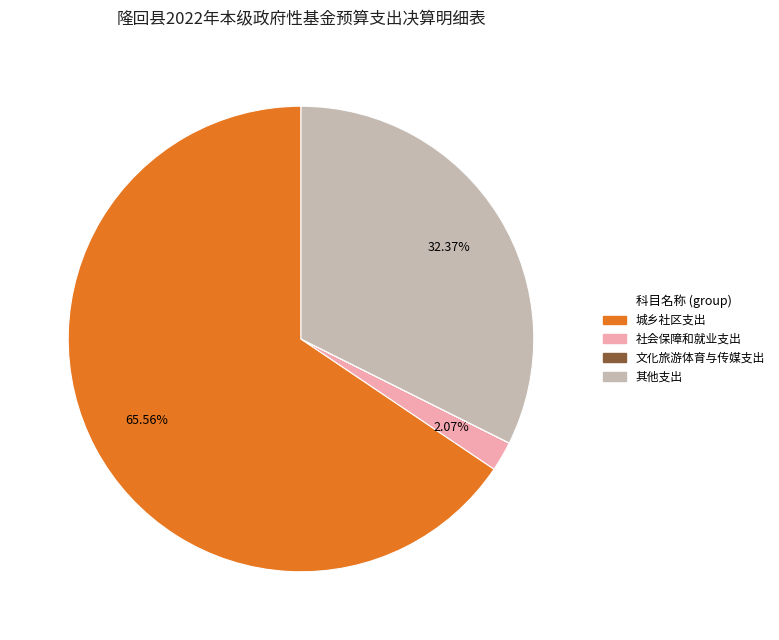

Approximately how many times larger is the value at 城乡社区支出 compared to 社会保障和就业支出?

31.7